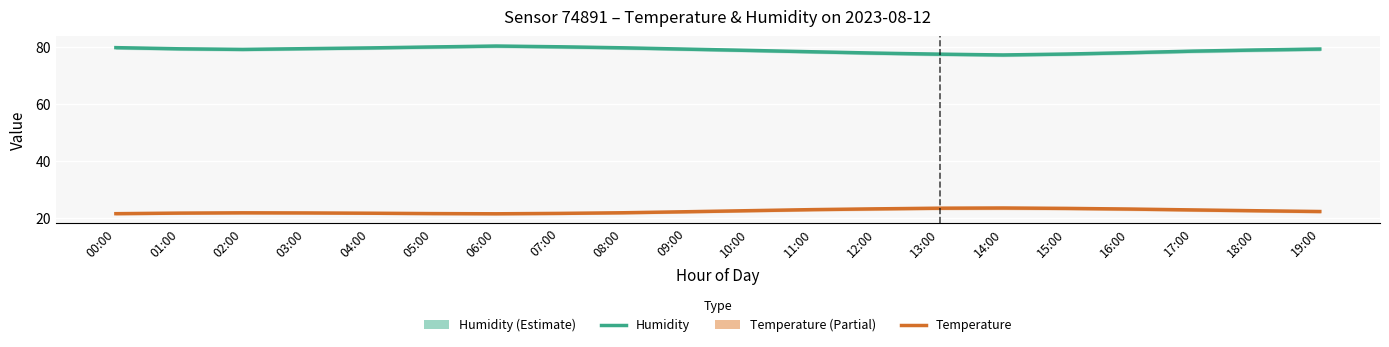

Is it true that Humidity equals 134.7 at 09:00?

False